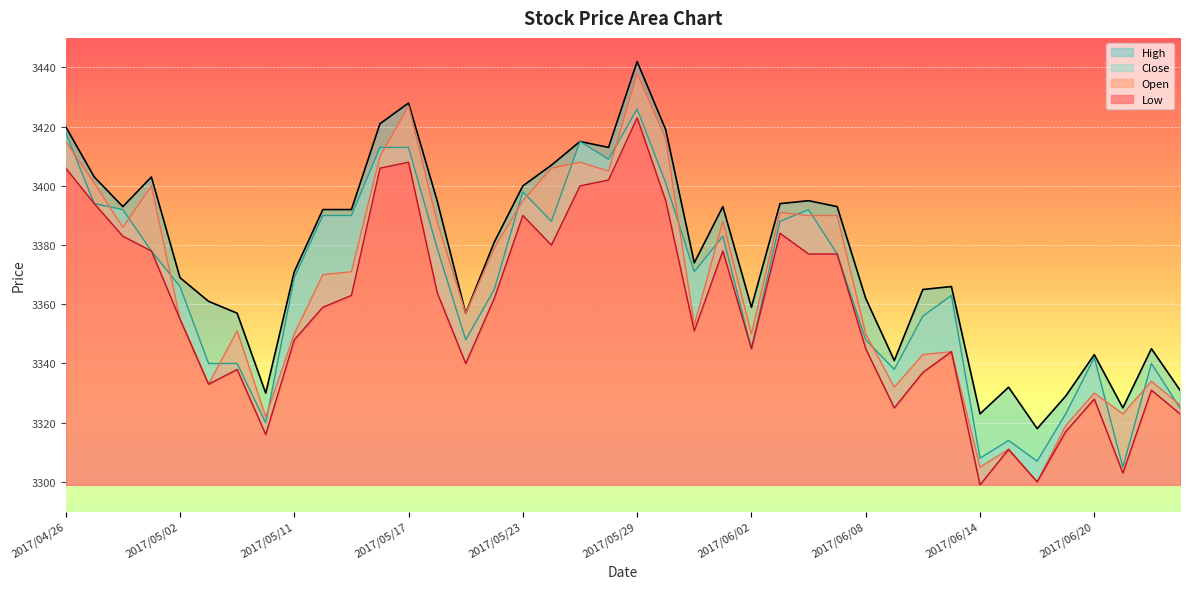

At which category is the sum across all series the highest?

2017/05/29